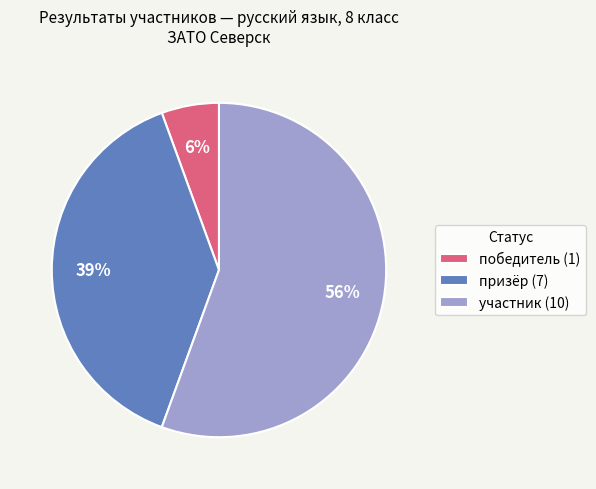

To the nearest percent, what portion does победитель represent?

6%